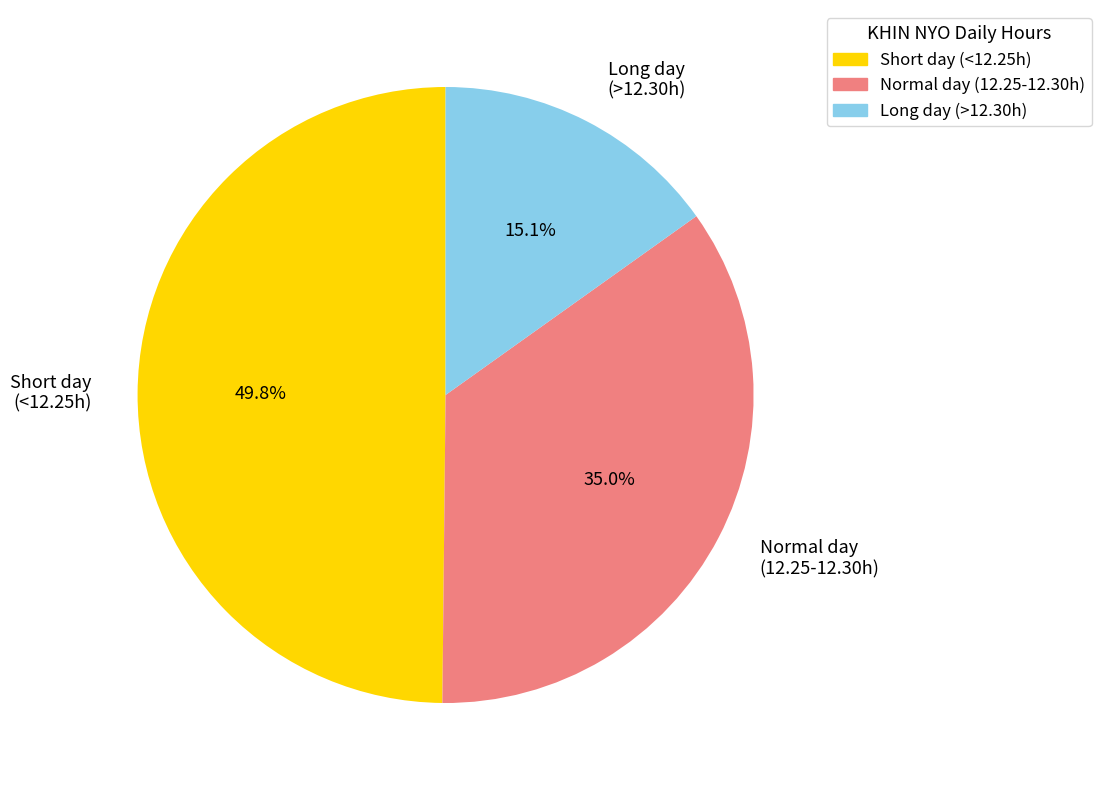

What is the ratio of the value at Long day (>12.30h) to the value at Normal day (12.25-12.30h)?

0.4